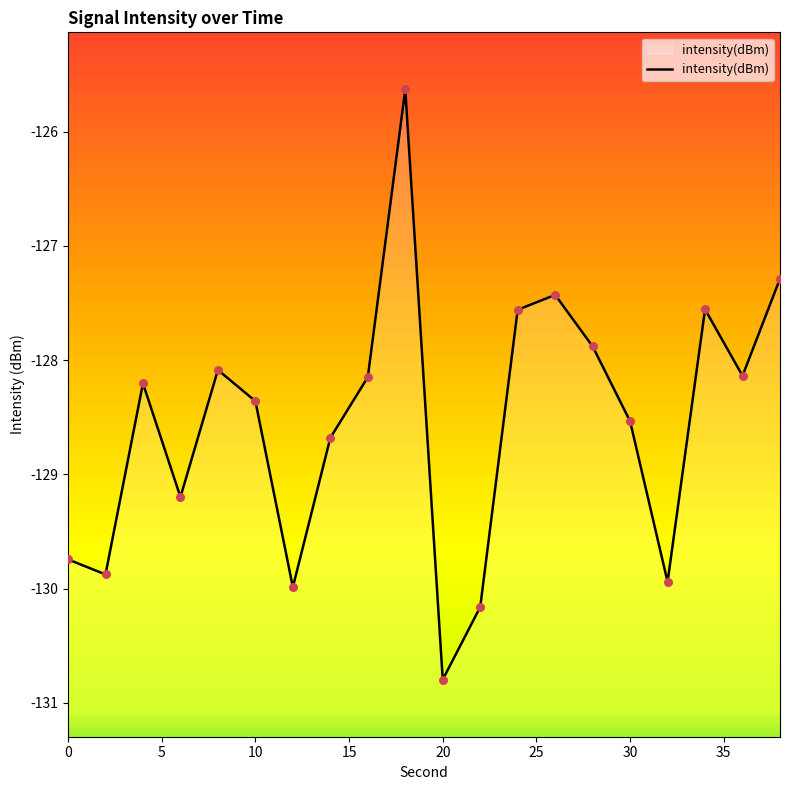

Which has a higher value, 24 or 26?

26